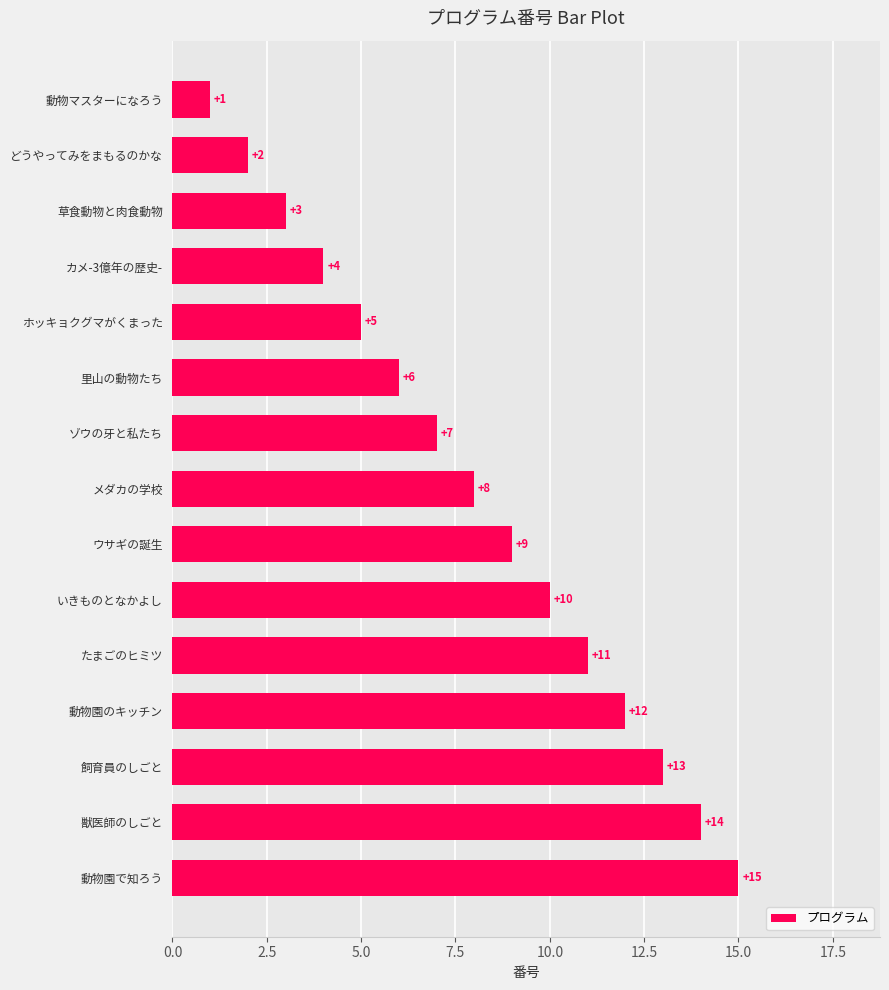

Does the chart contain any negative values?

No